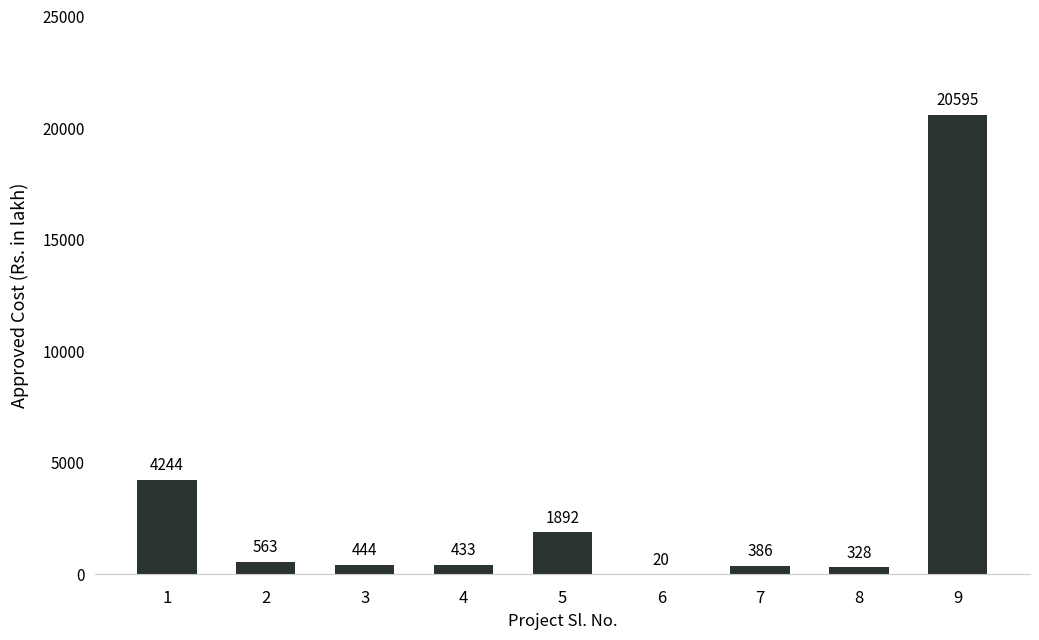

Between 7 and 4, which is larger?

4